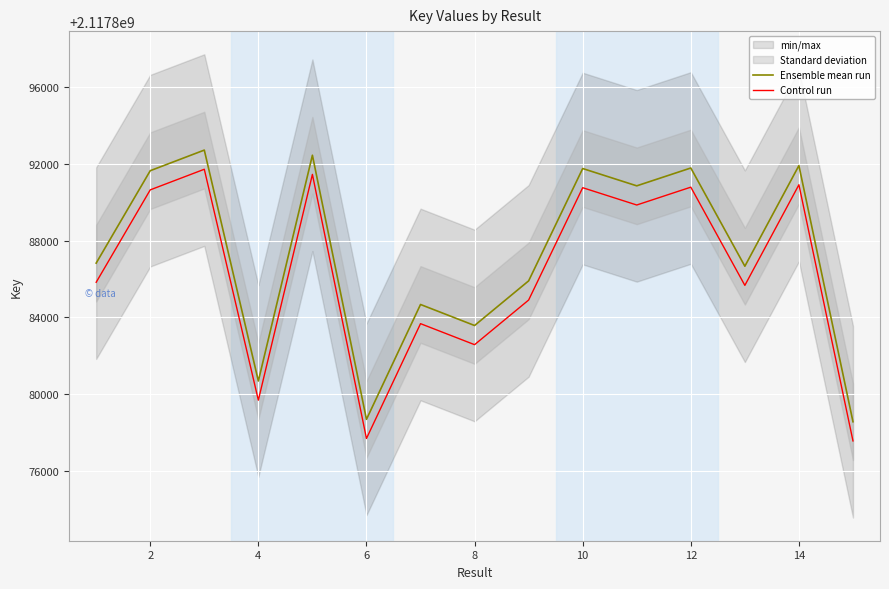

True or false: Control run and Ensemble mean run intersect in this chart.

False